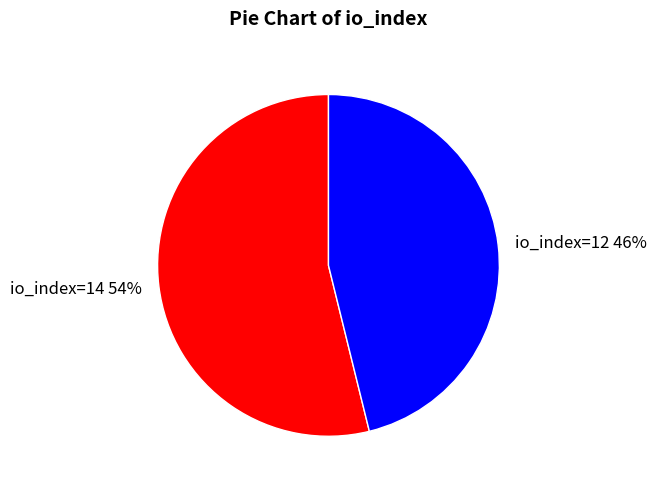

Do io_index=14 and io_index=12 together represent more than half of the pie?

Yes